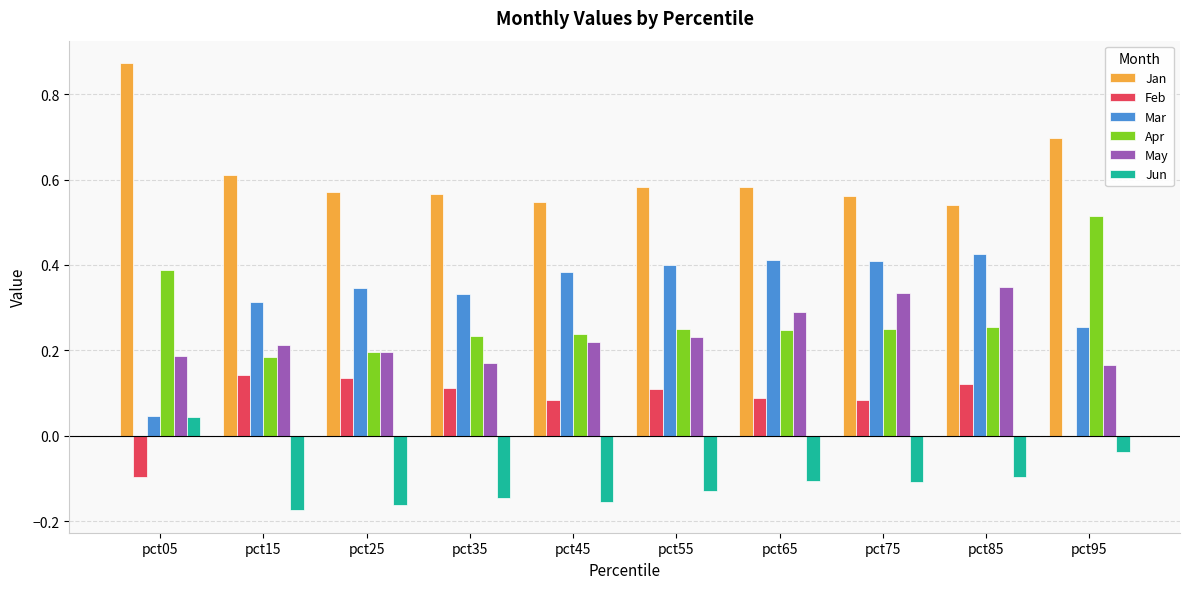

Count the number of data series in this chart.

6